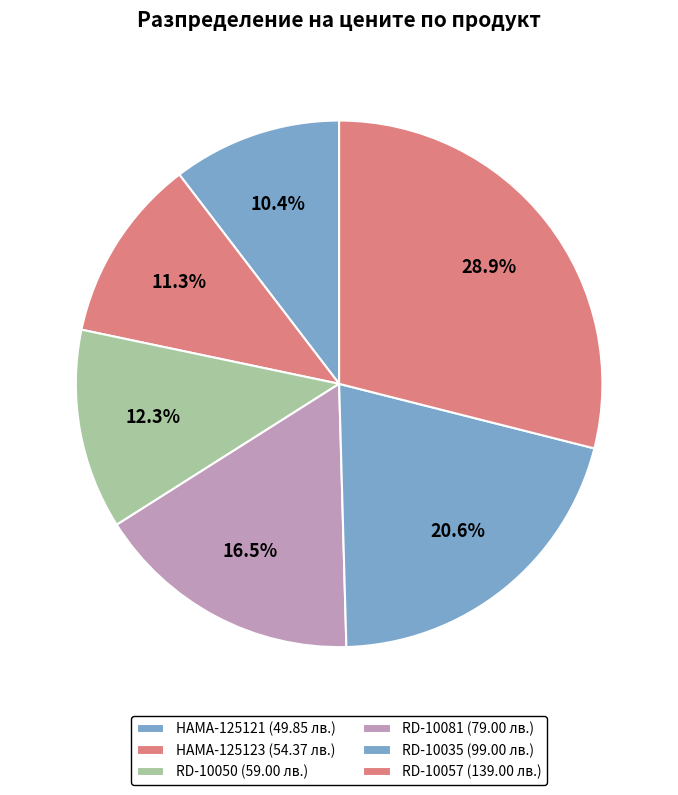

What is the total percentage of HAMA-125123 and RD-10035?

31.9%